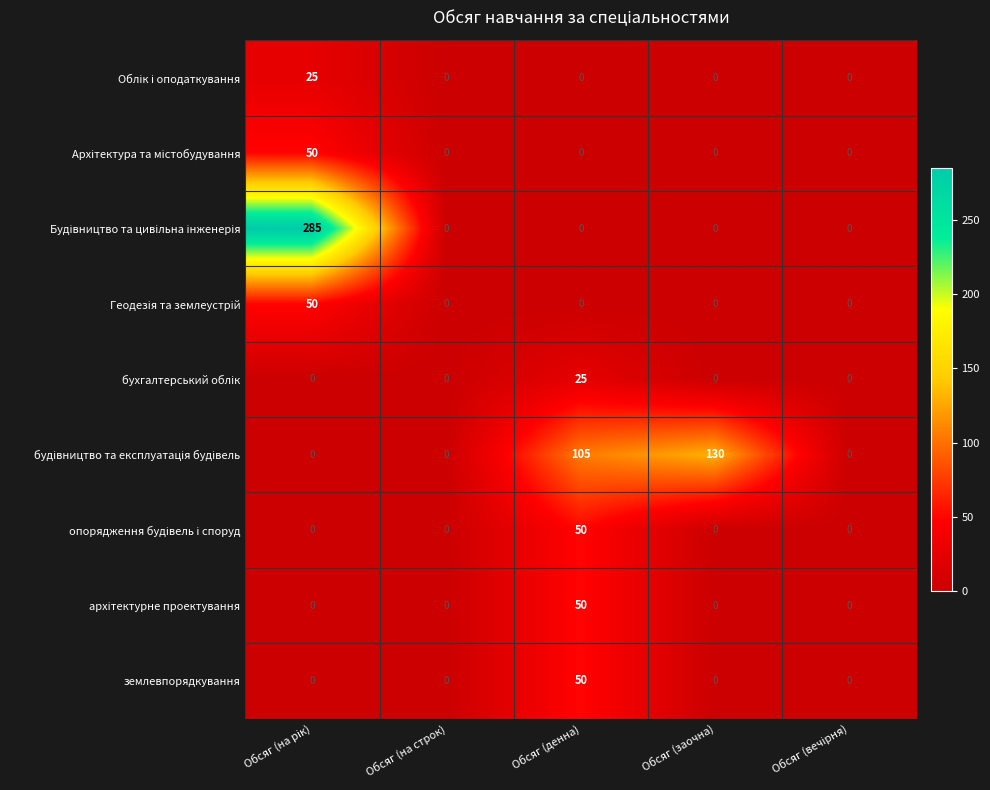

Which category has the highest value in the землевпорядкування series?

Обсяг (денна)